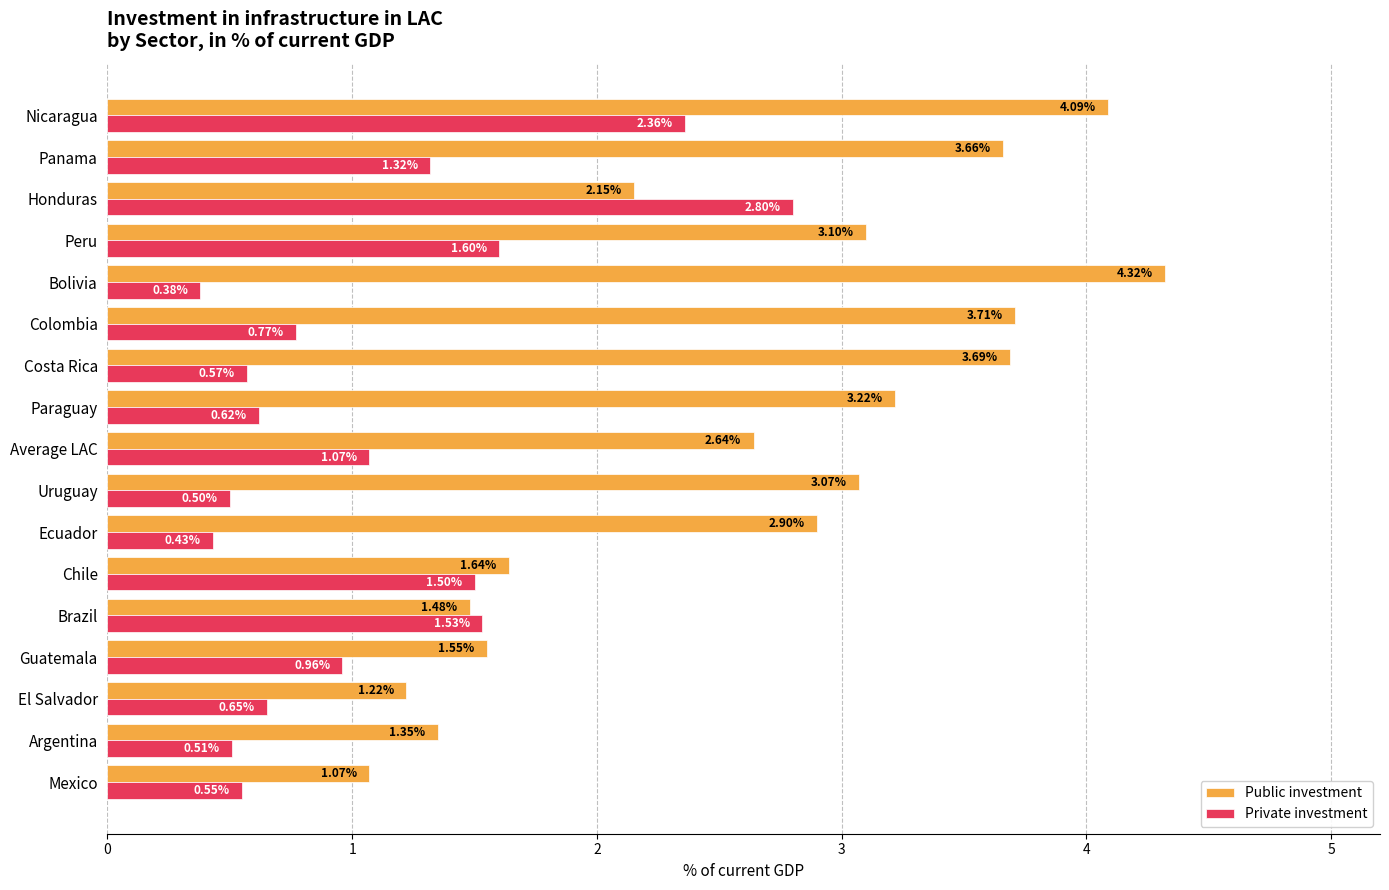

List the series in order of their overall mean, highest first.

Public investment, Private investment